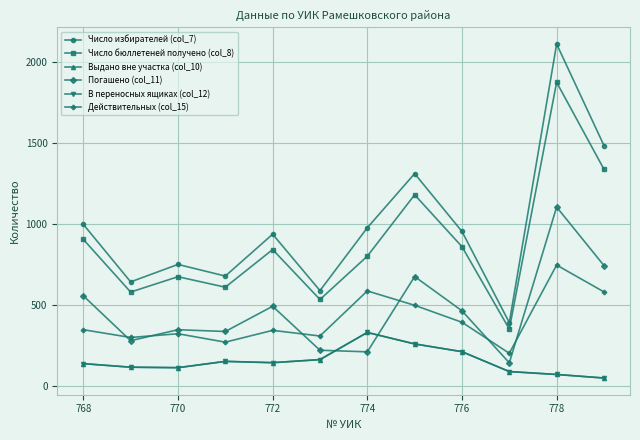

Does the chart have visible grid lines?

Yes